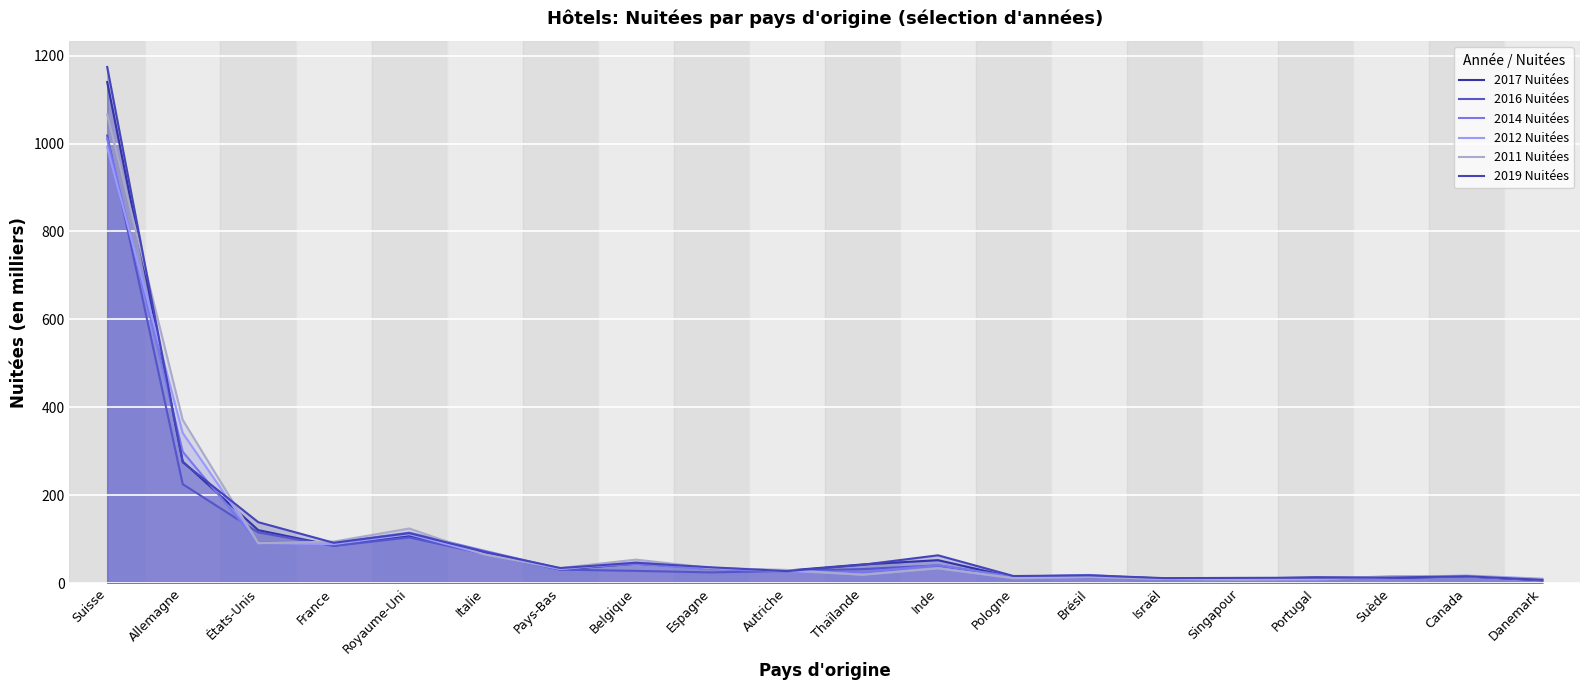

Which series changed the most between États-Unis and Israël?

2019 Nuitées